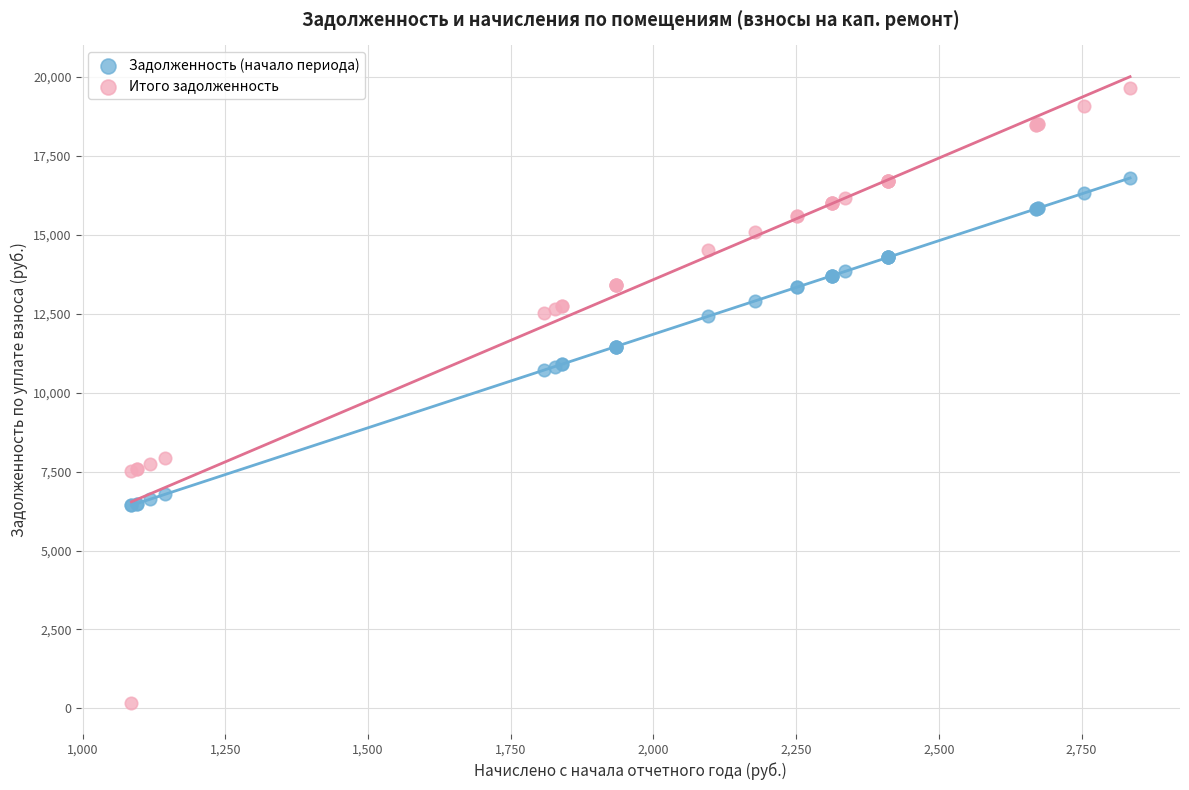

Which series reaches the minimum Y coordinate?

Итого задолженность